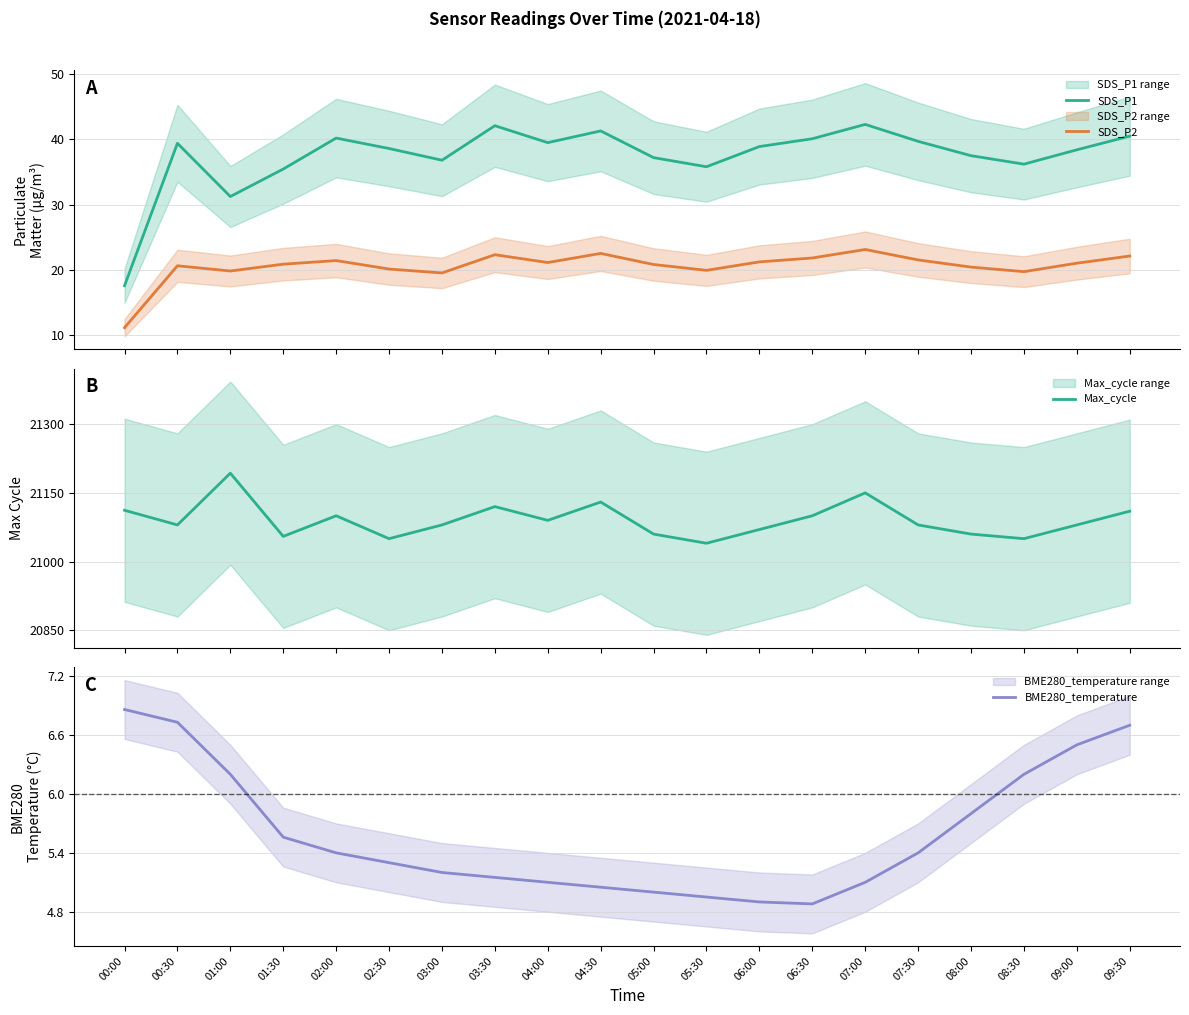

Is it true that Max_cycle equals 7021.1 at 01:00?

False